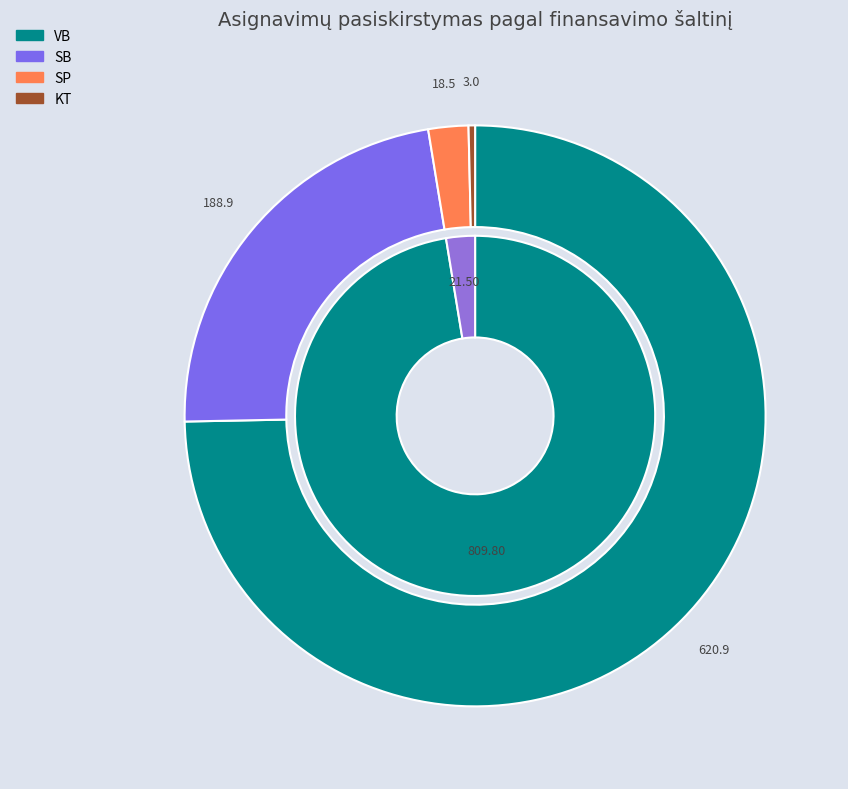

Which category has the smallest portion of the pie?

KT